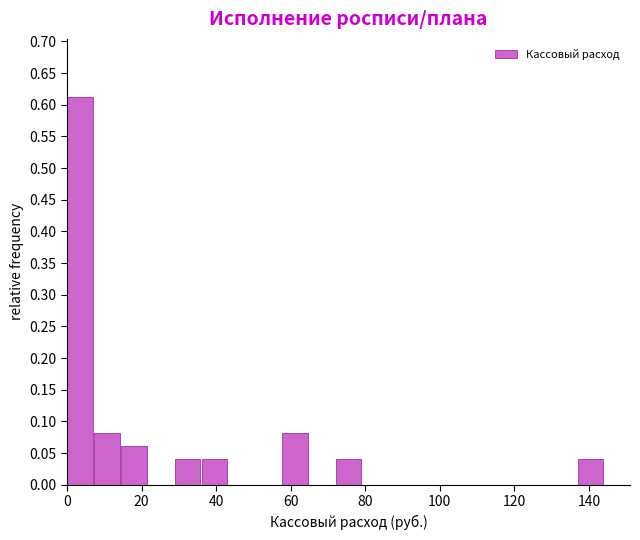

Read against the x-axis, roughly where is the centre of the tallest bar?

4